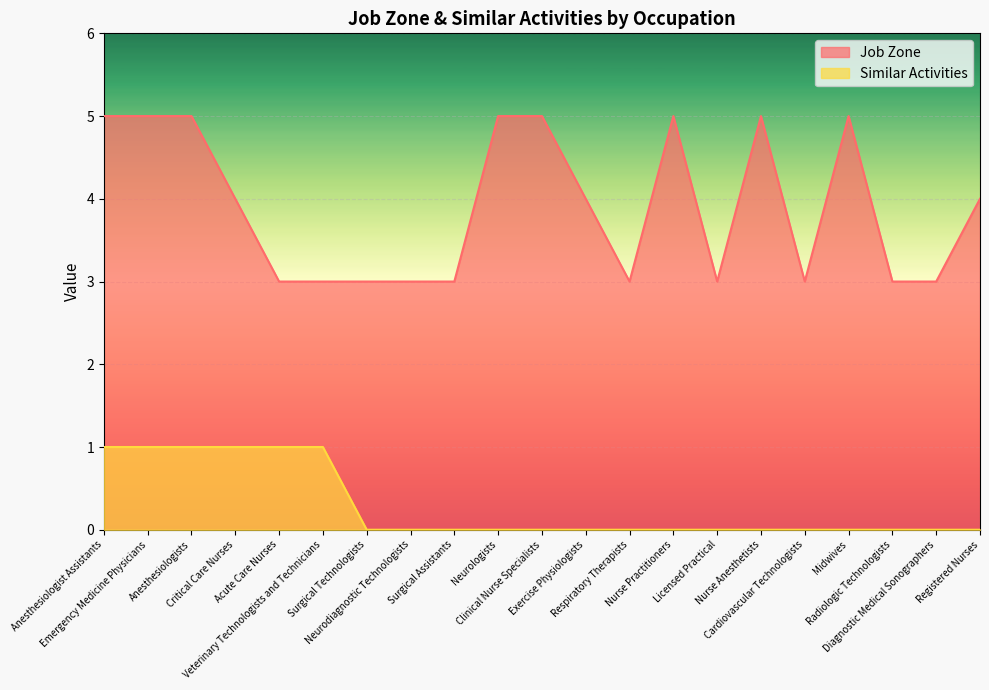

How many interior local valleys does the Job Zone series have?

3